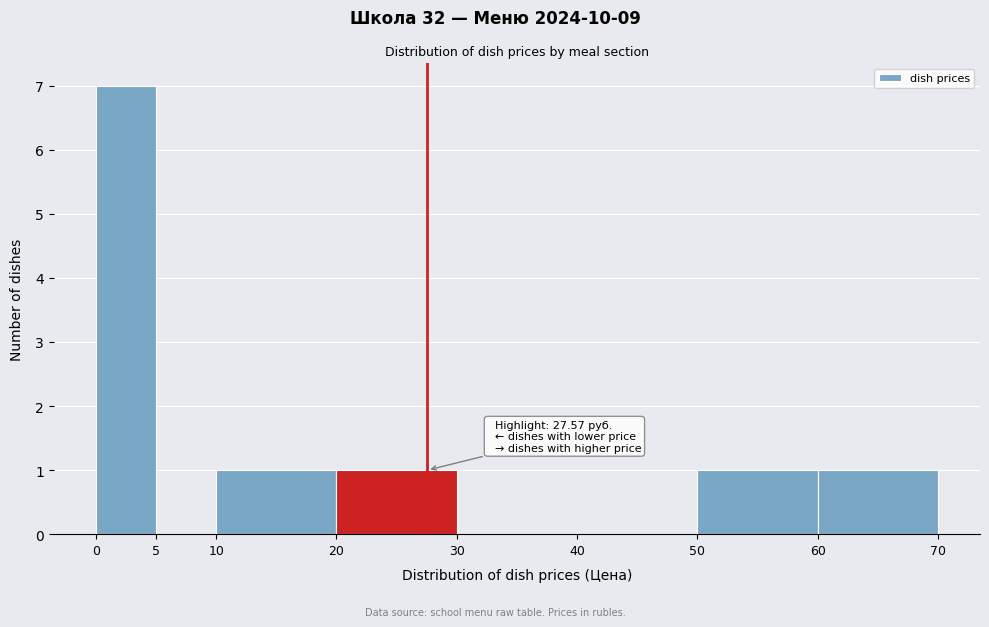

Which range on the x-axis has the tallest bar?

0 to 5